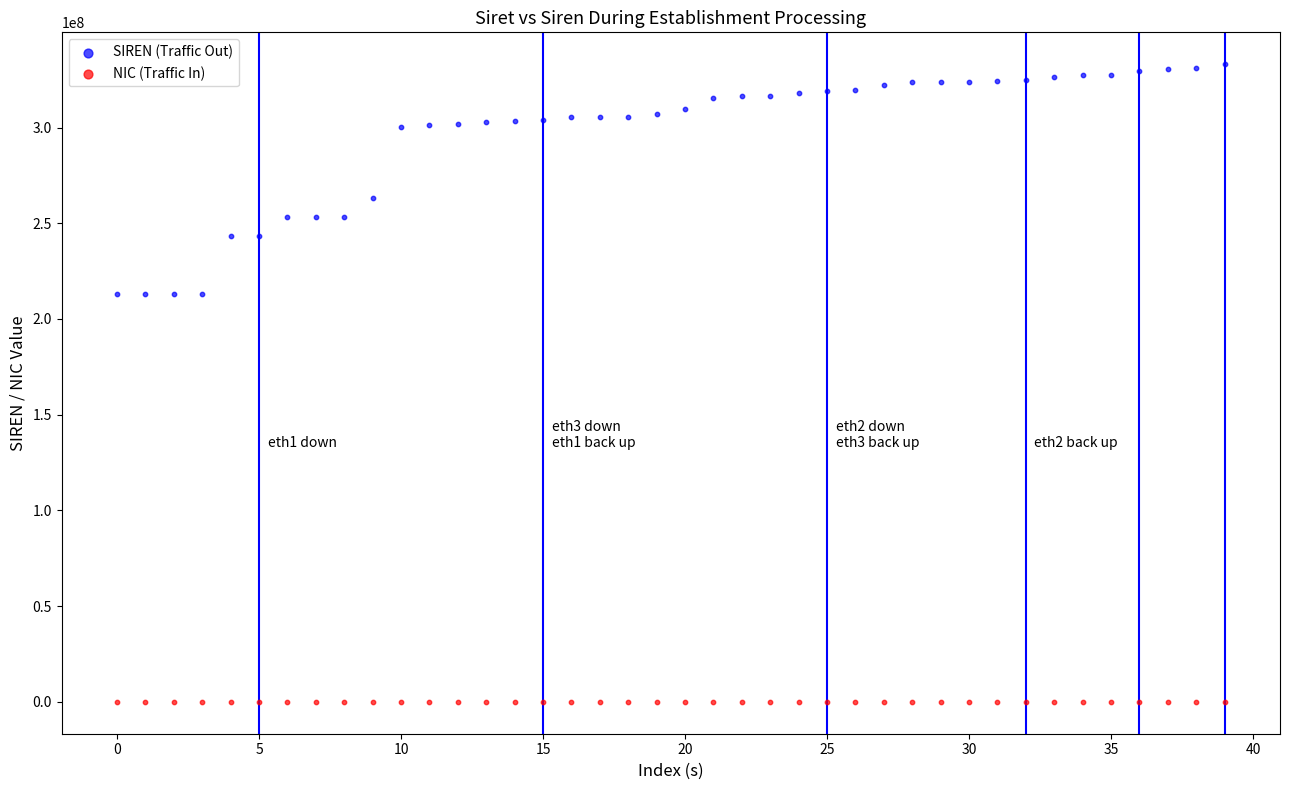

Which series reaches the maximum Y coordinate?

SIREN (Traffic Out)